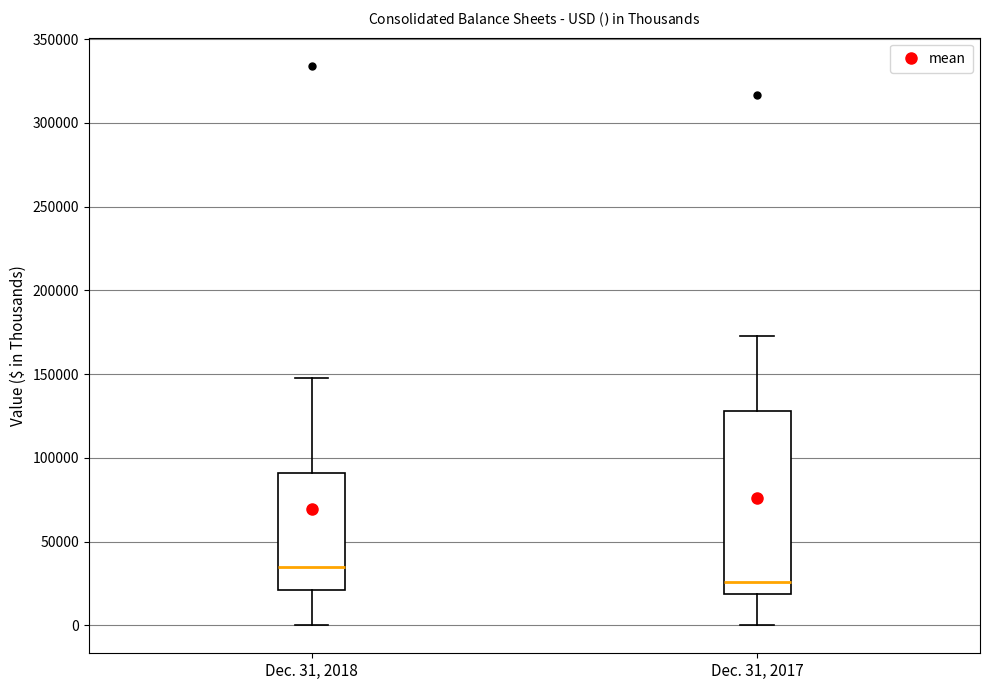

Comparing the boxes themselves (not the whiskers), which one is the tallest?

Dec. 31, 2017